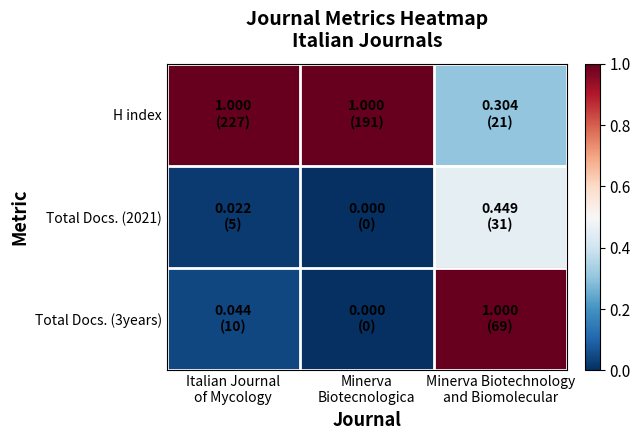

At how many categories does at least one series exceed 0?

3